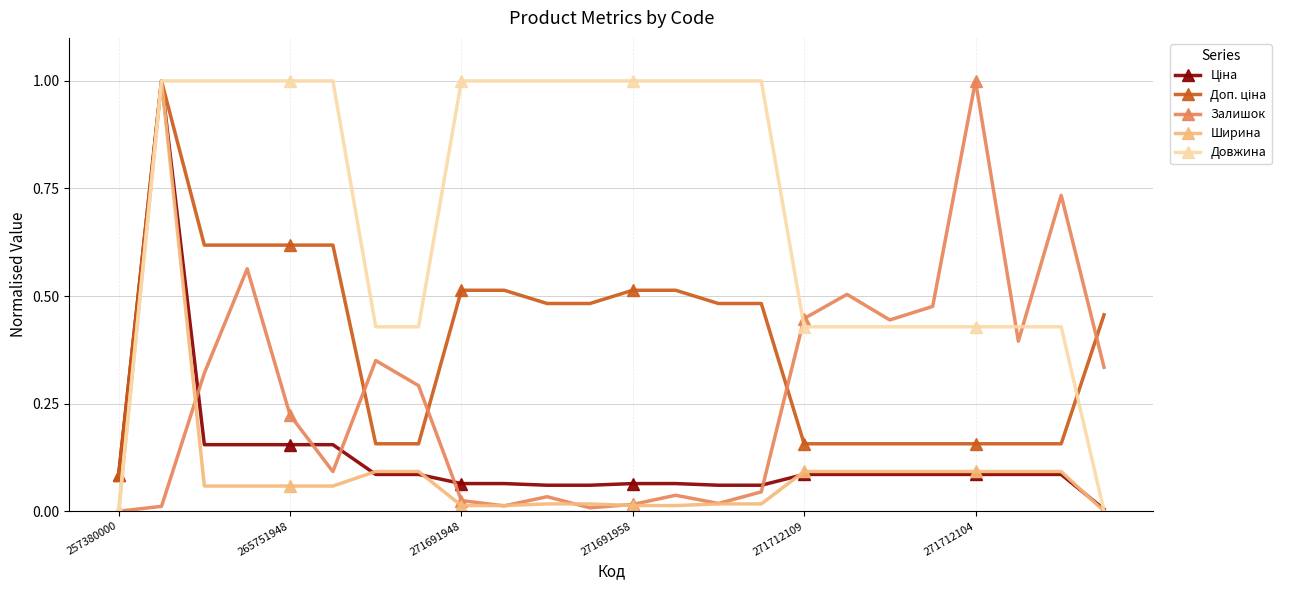

Which series has the largest total across all categories?

Довжина